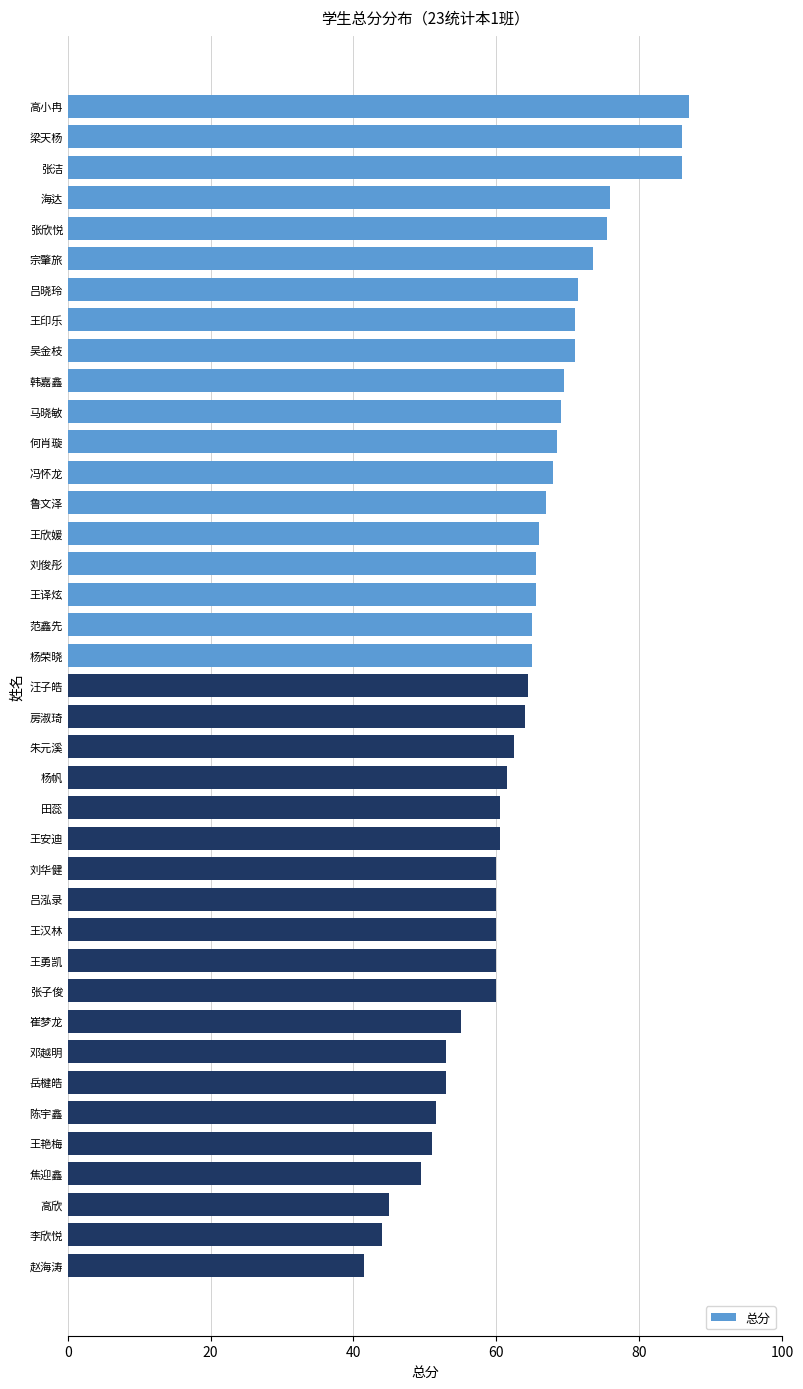

The value at 田蕊 is 60.5. True or false?

True